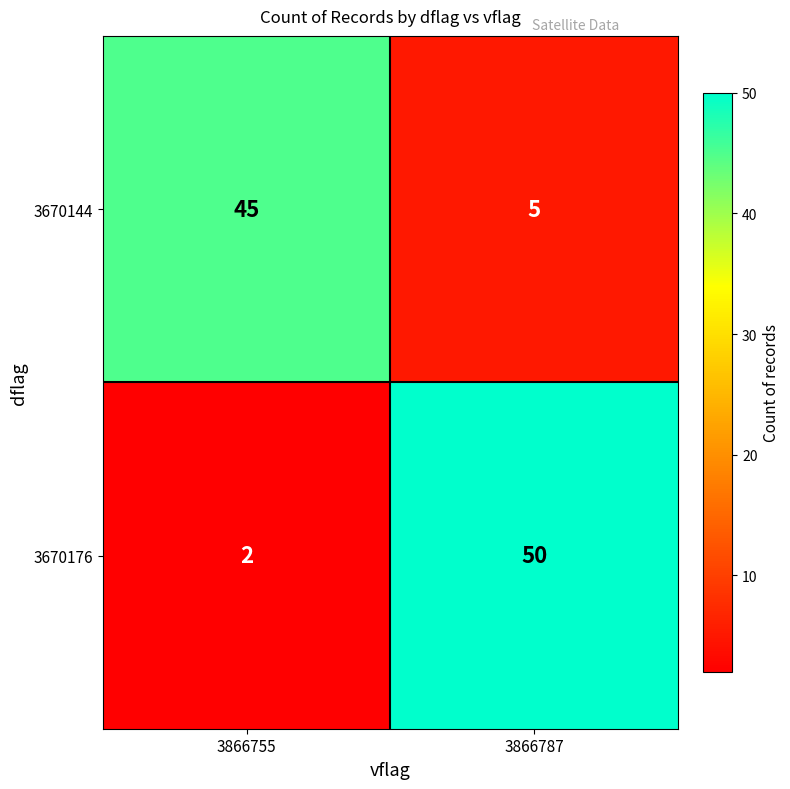

What is the spread (max minus min) of values at 3866787?

45